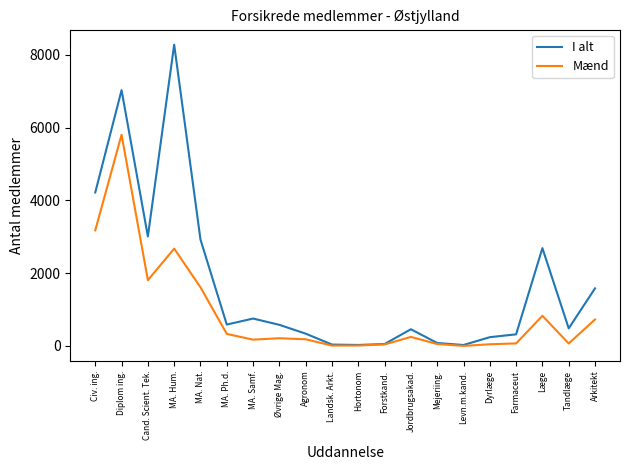

What is the difference between the maximum and minimum values in the I alt series?

8253